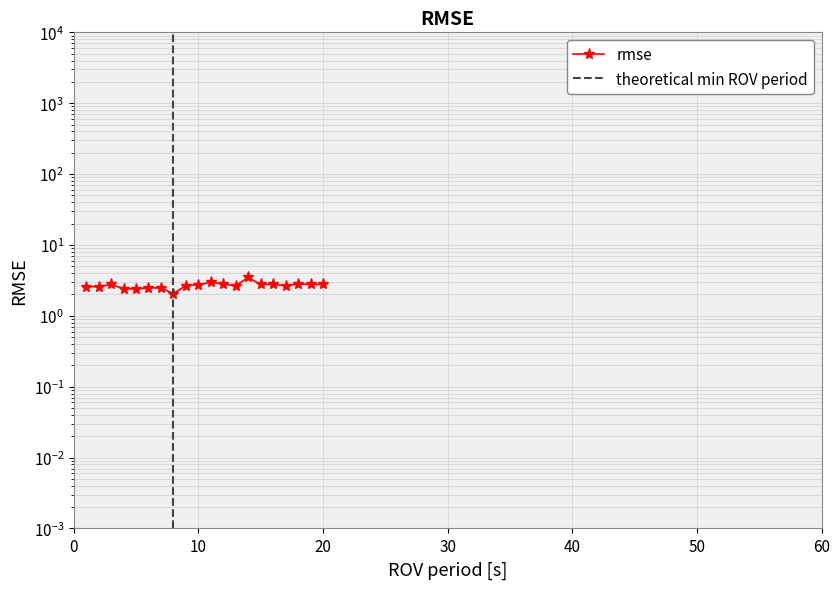

What is the difference between the maximum and second lowest values?

1.1